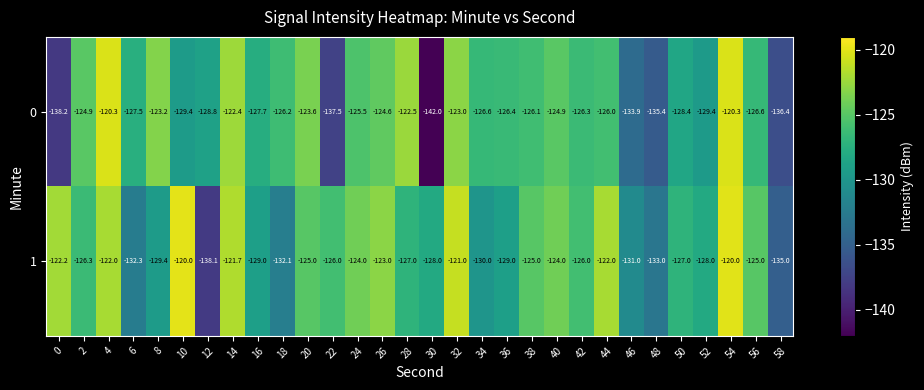

What is the difference between the 1 values at 54 and 46?

11.0